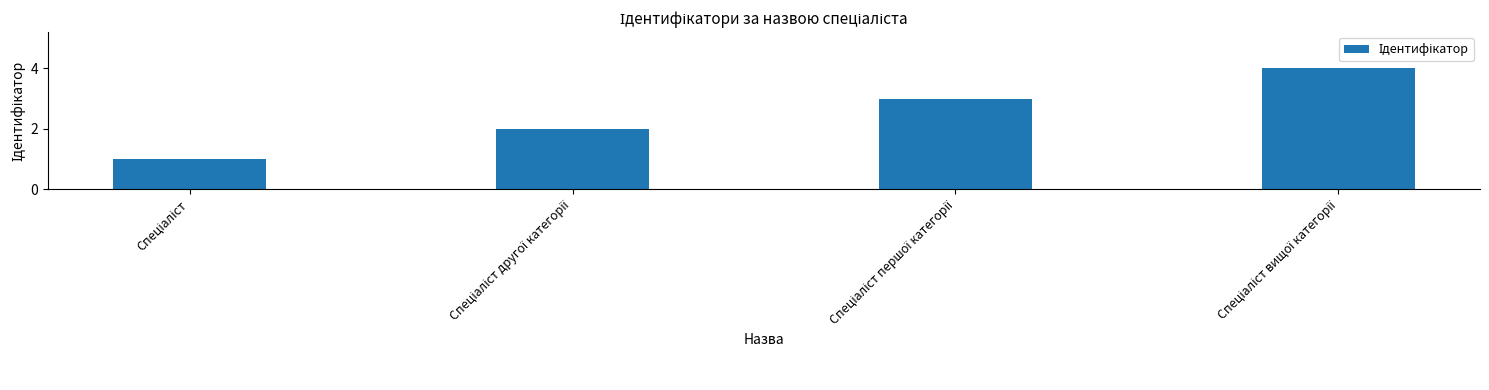

What is the value of the 2nd bar from the left?

2